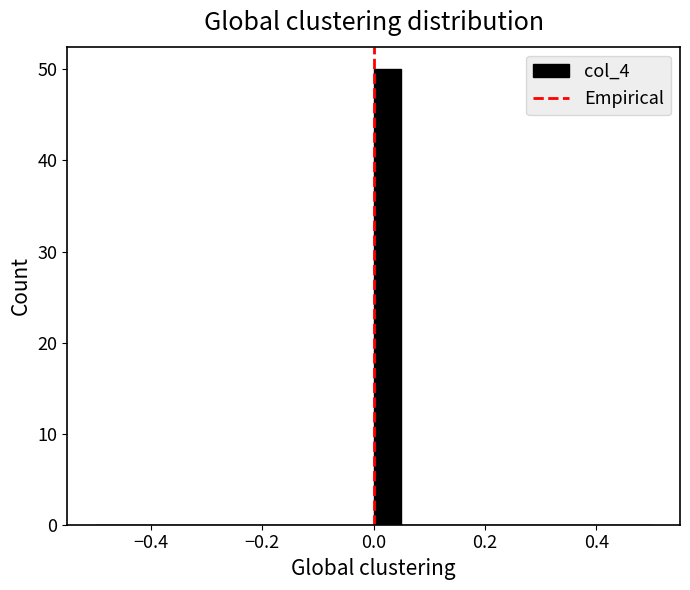

Around what value on the x-axis is the tallest bar? Give the approximate position of its centre, as read against the axis.

0.02